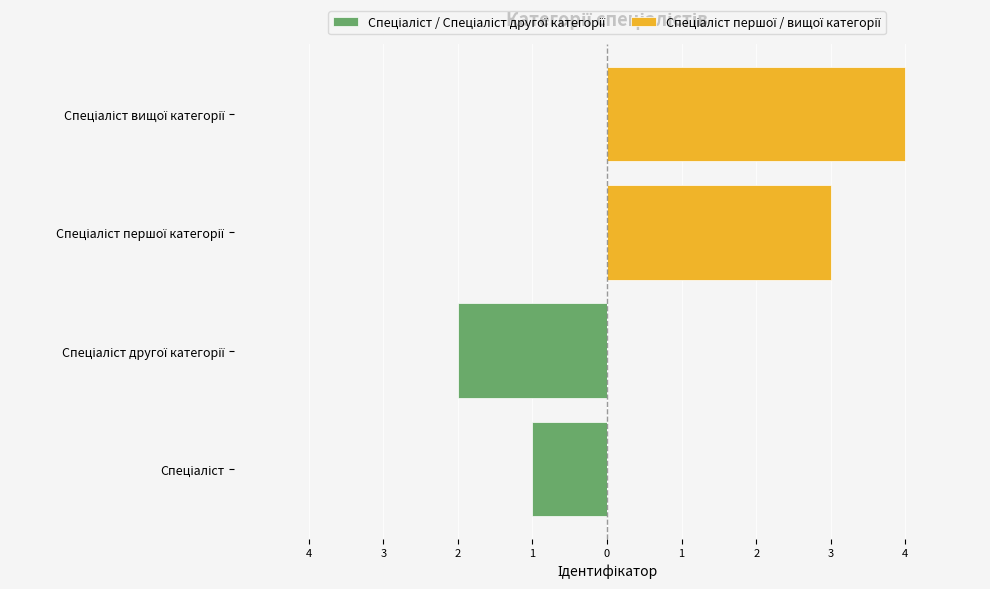

Which series has the largest total across all categories?

Спеціаліст першої / вищої категорії